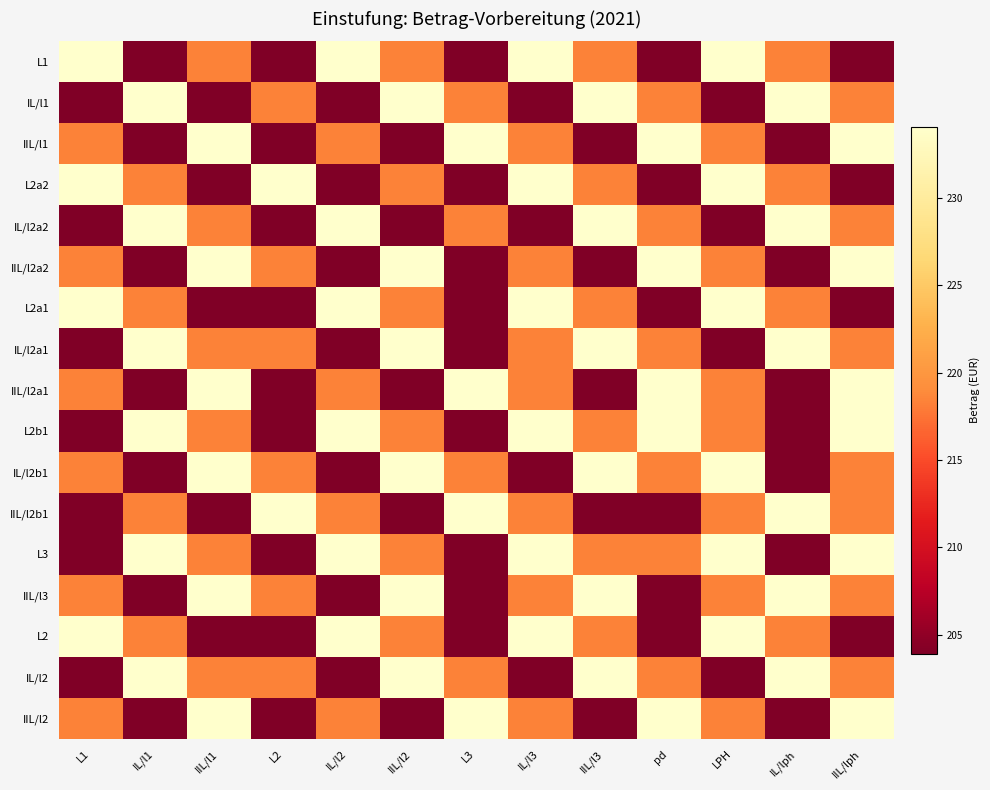

What is the difference between the highest and lowest values at L2?

30.2